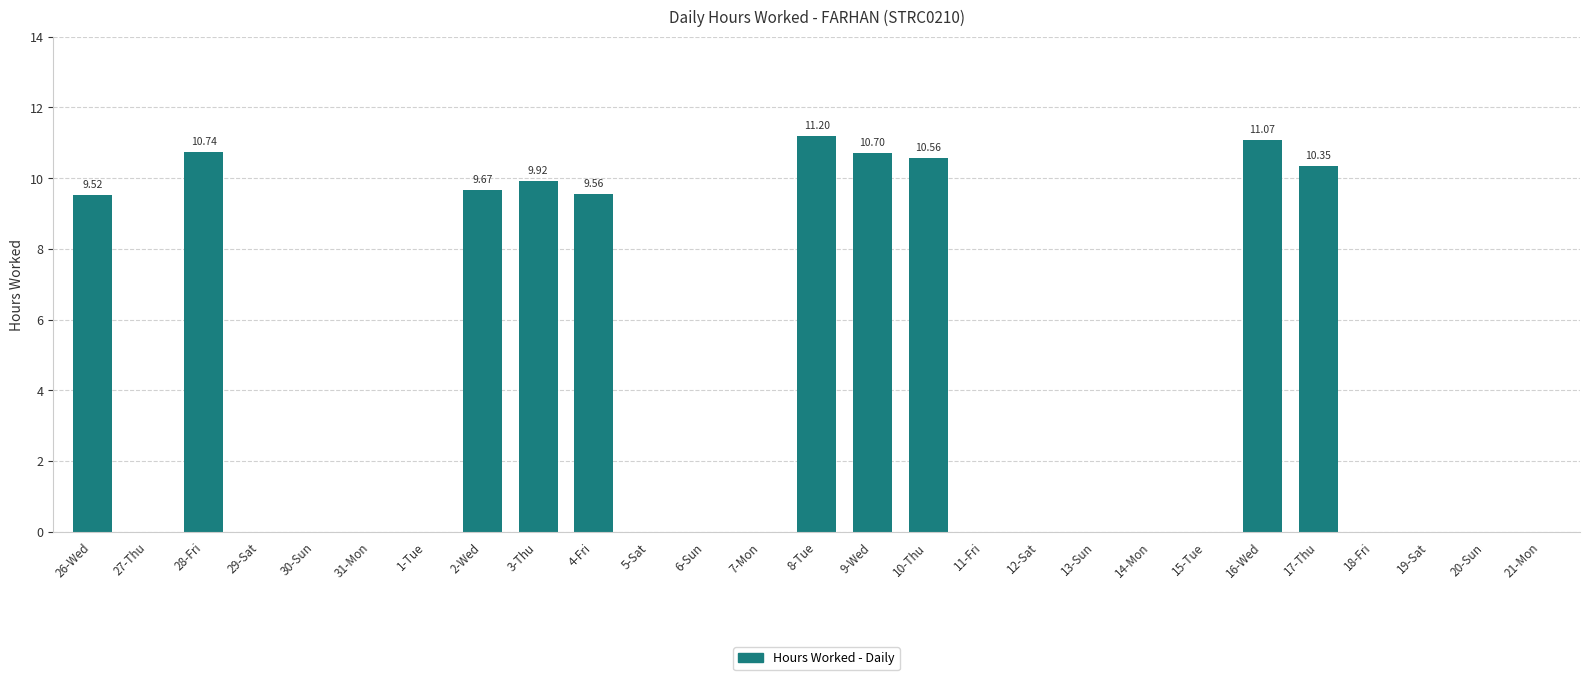

What is the change in value from 10-Thu to 20-Sun?

-10.6